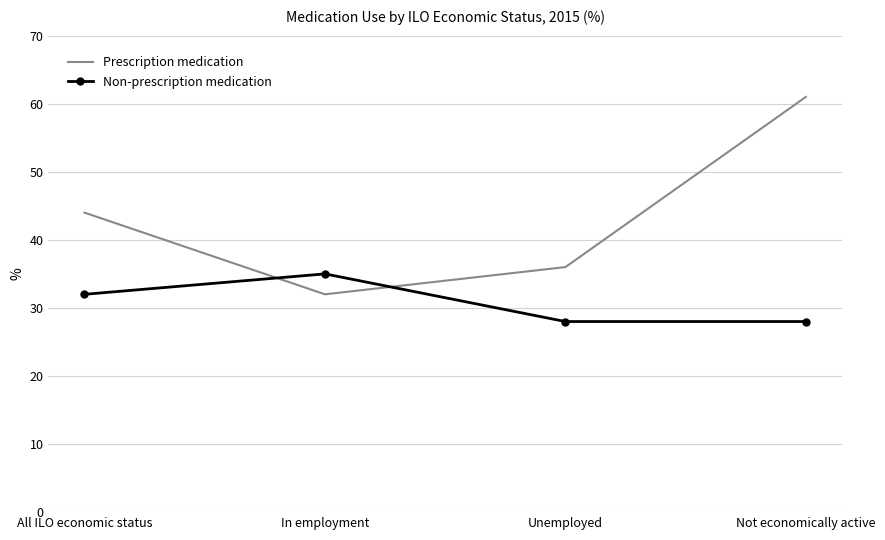

Which series has the largest range (max minus min)?

Prescription medication